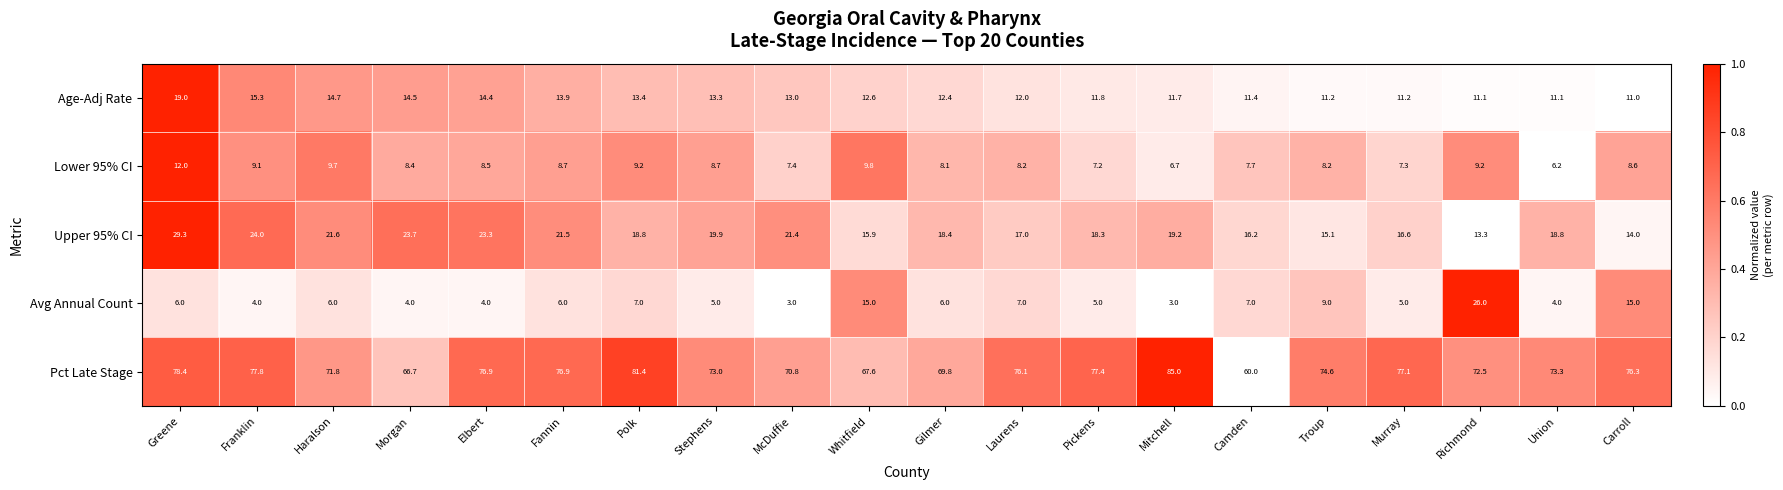

What value does the Avg Annual Count series have at Haralson?

6.0